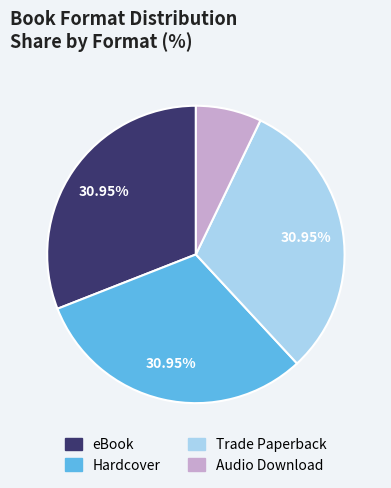

To the nearest percent, what percentage of the pie is Trade Paperback?

31%